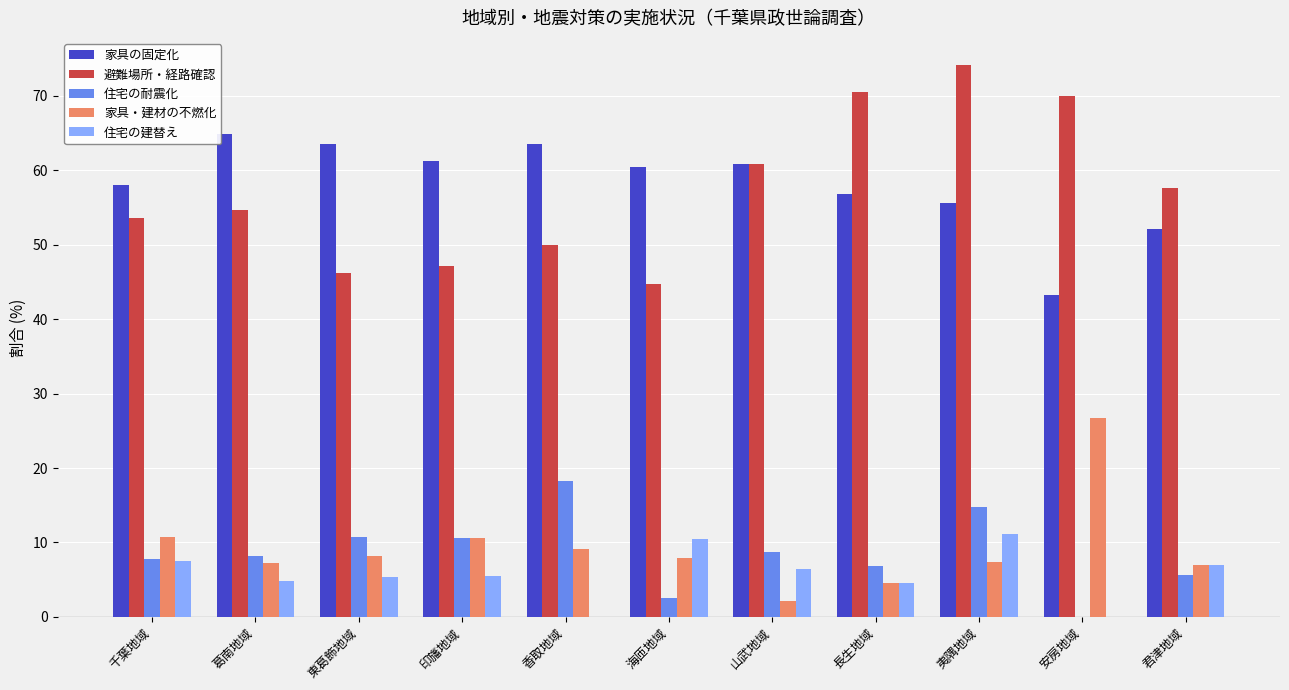

What is the total value across all series at 君津地域?

129.4